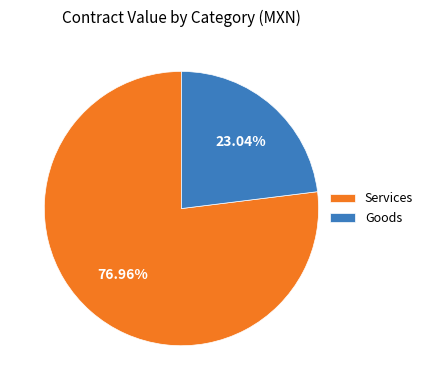

Do Services and Goods together represent more than half of the pie?

Yes